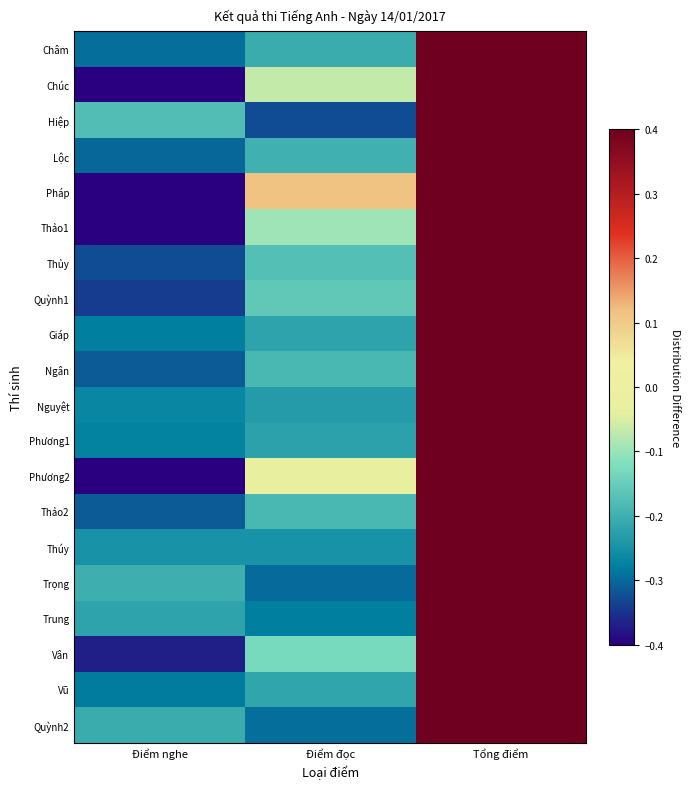

What is the total value across all series at Điểm nghe?

-6.3